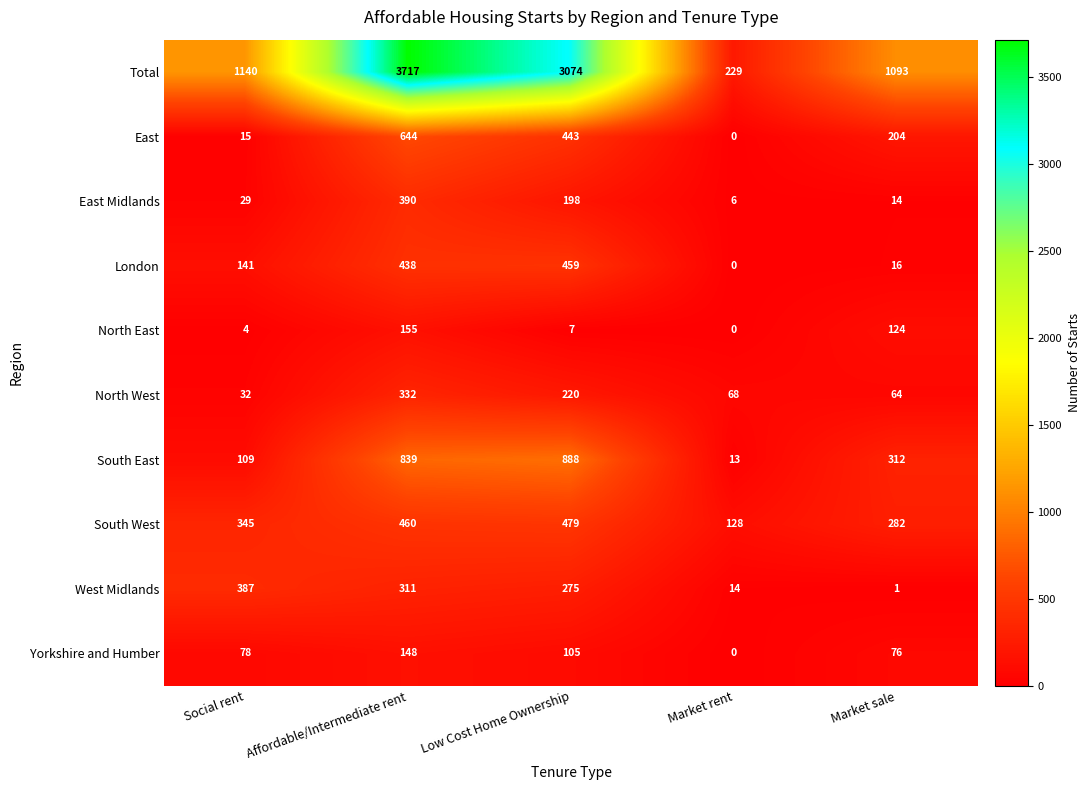

Which label corresponds to the largest value in the chart?

Affordable/Intermediate rent